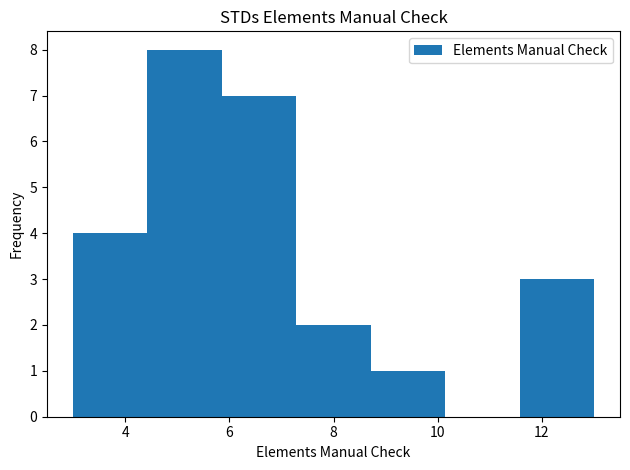

Over which range of the x-axis is the bar tallest?

4.4 to 5.8